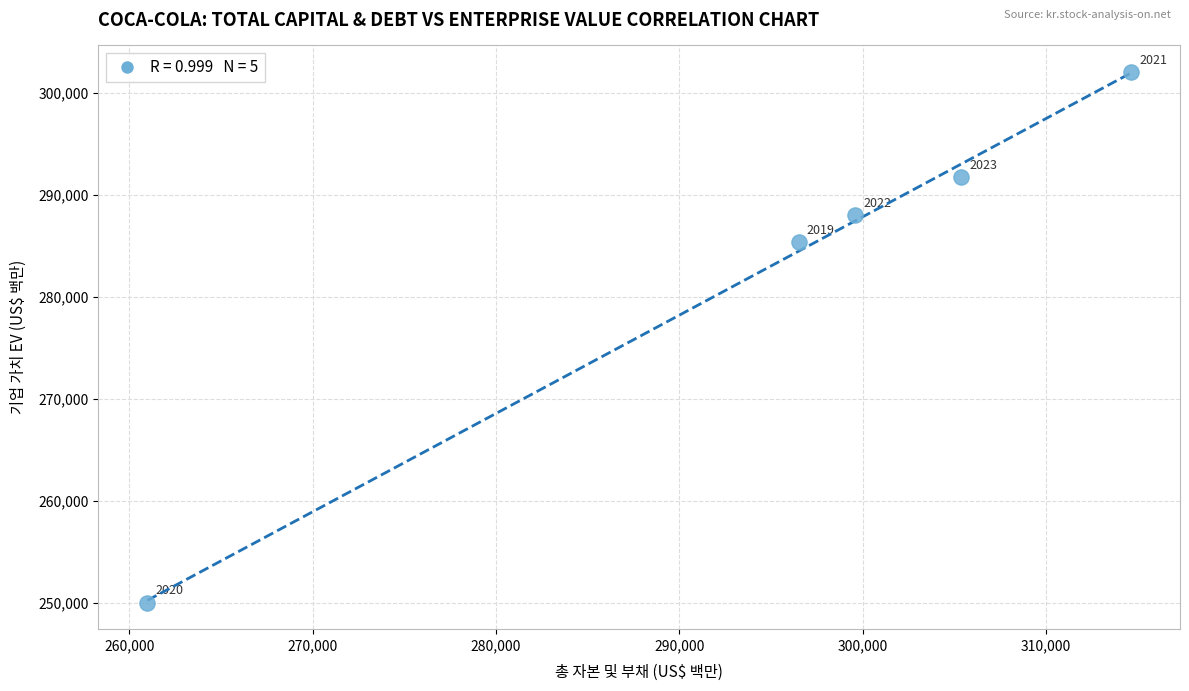

What is the average X value?

295418